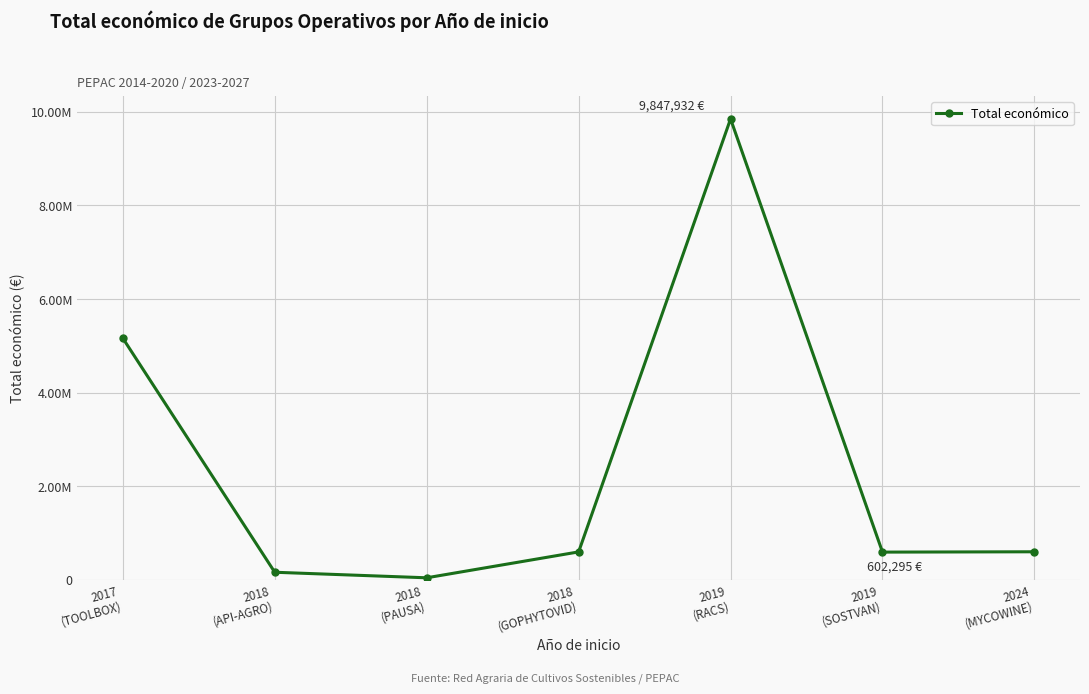

True or false: the data shows 148965.5 at 2018
(GOPHYTOVID).

False